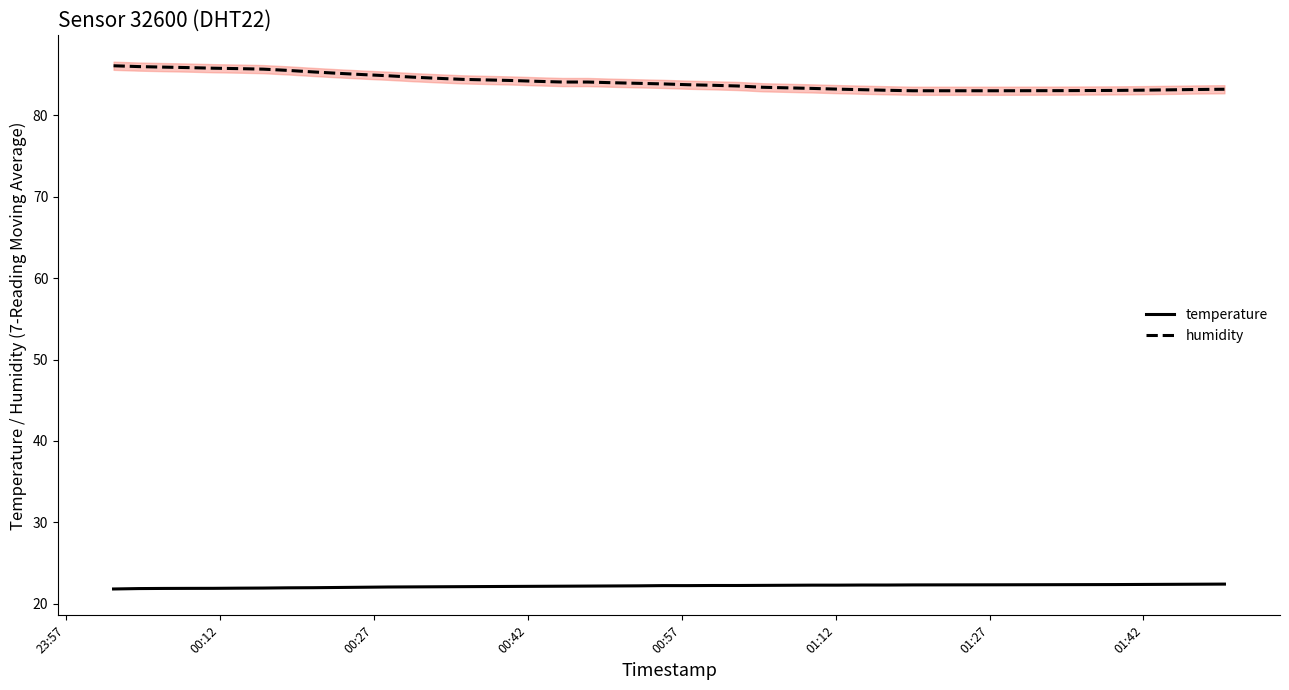

True or false: humidity and temperature intersect in this chart.

False